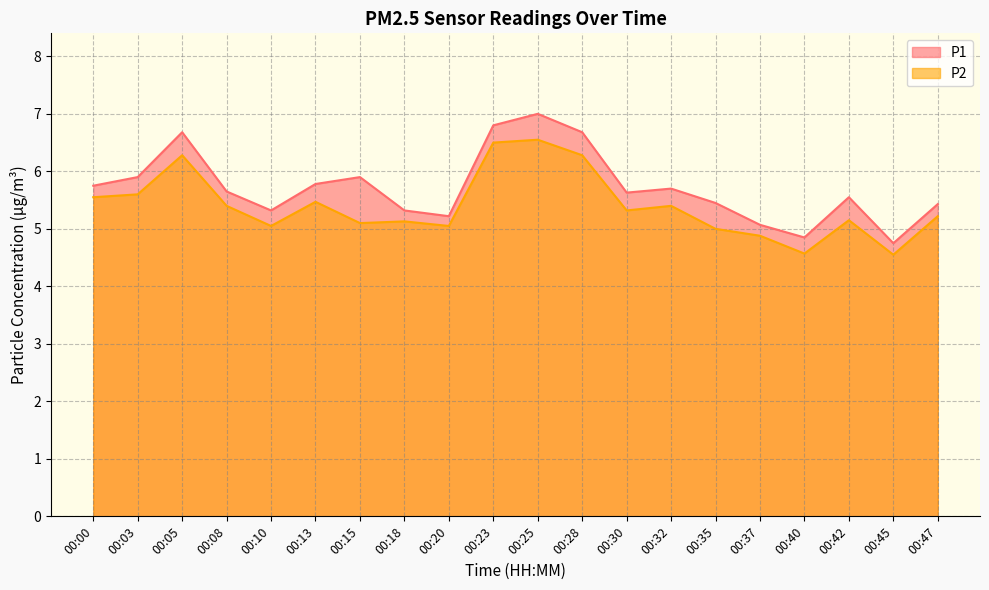

At which label does P1 reach its minimum?

00:45